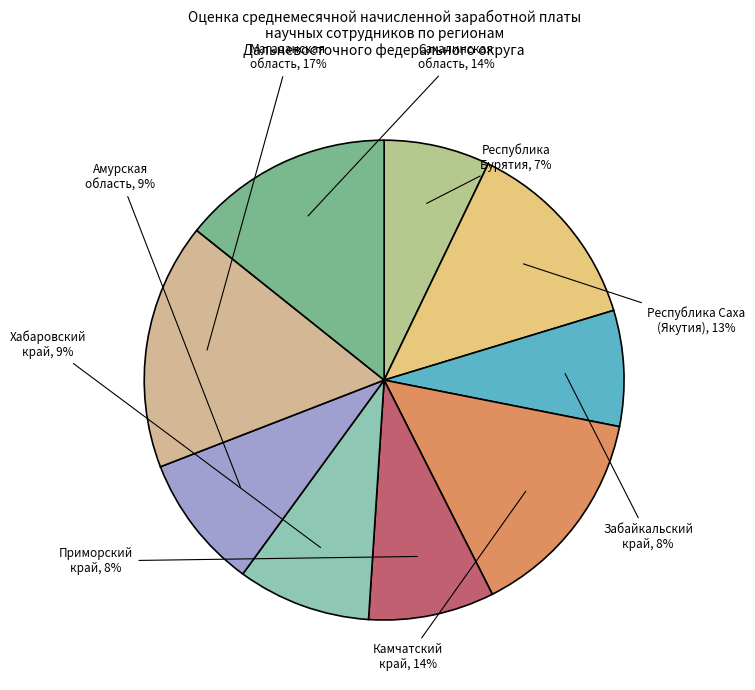

Is the sum of Республика Саха (Якутия) and Сахалинская область greater than half?

No